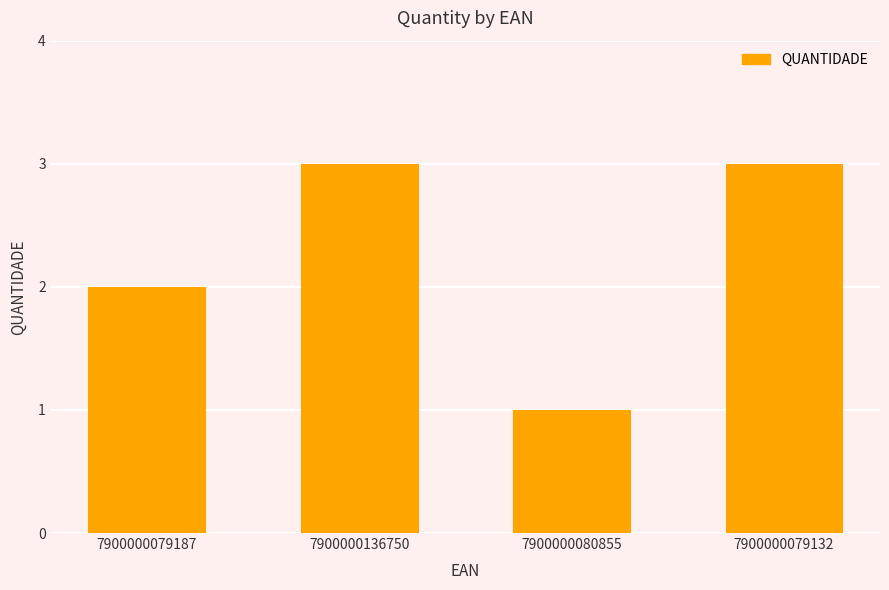

True or false: the data shows 1 at 7900000080855.

True